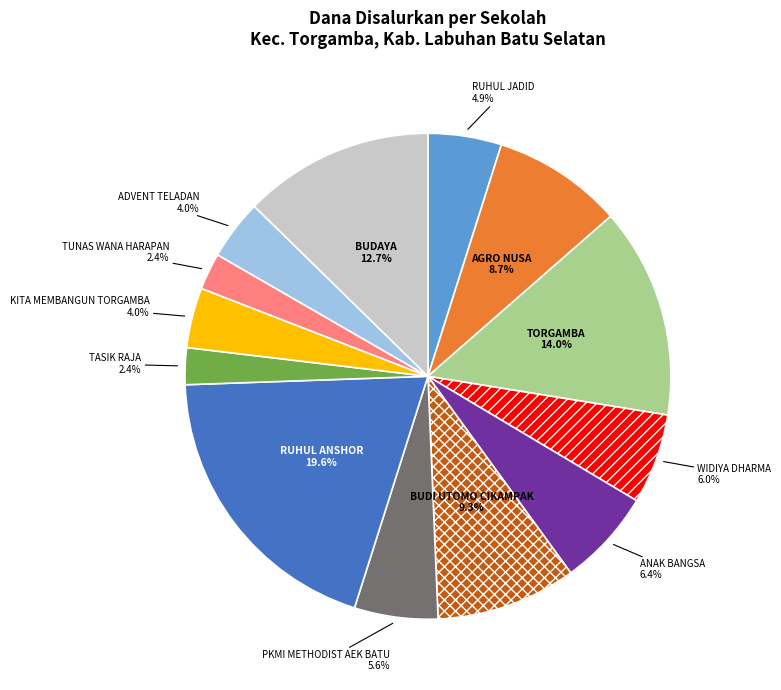

To the nearest percent, what is the difference between the largest and smallest slice percentages?

17%